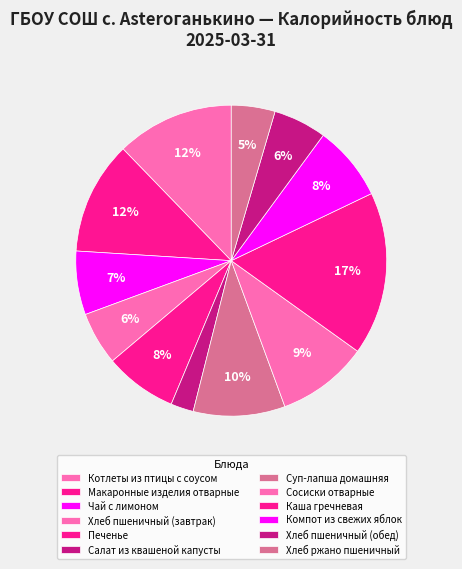

How many slices are in this pie chart?

12